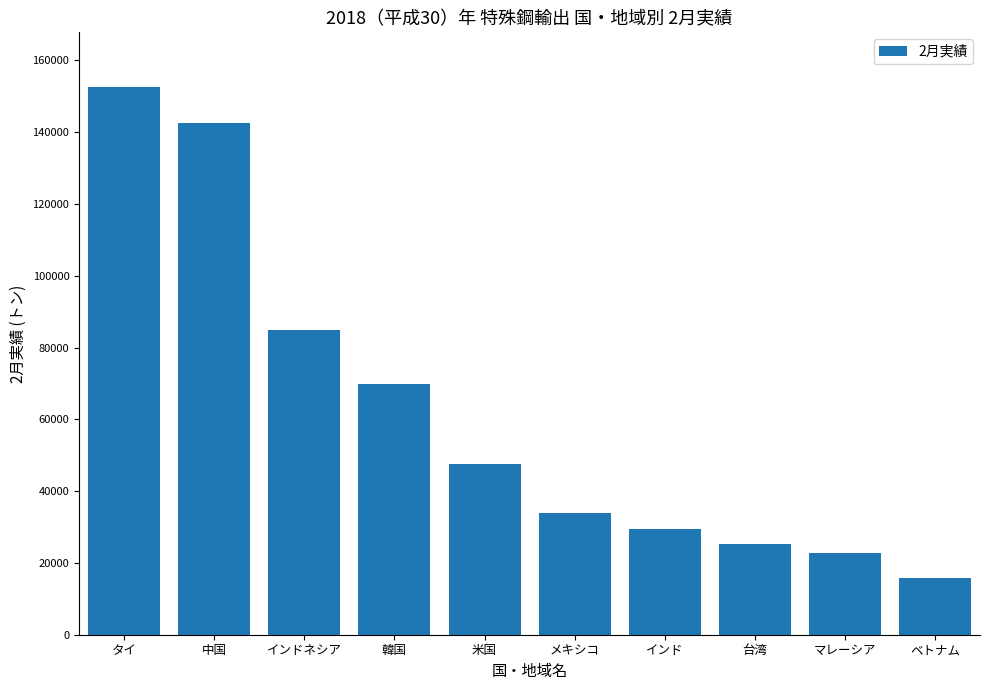

Which category has the lowest value across all series?

ベトナム